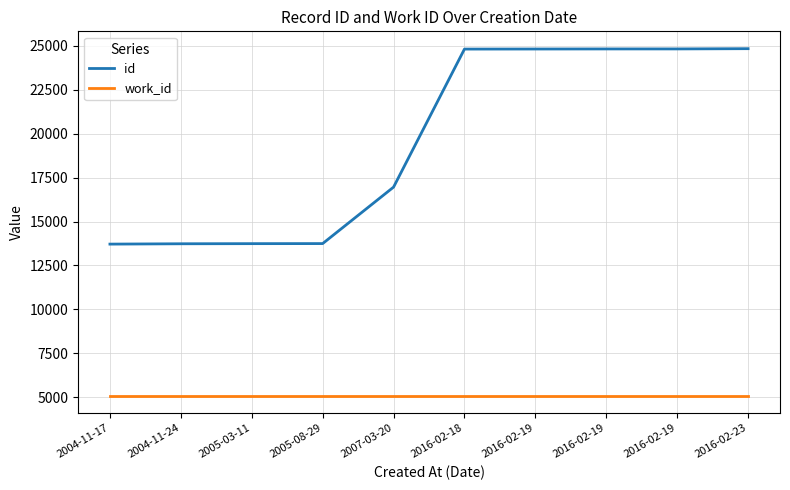

What are all the series names shown in the legend?

id, work_id